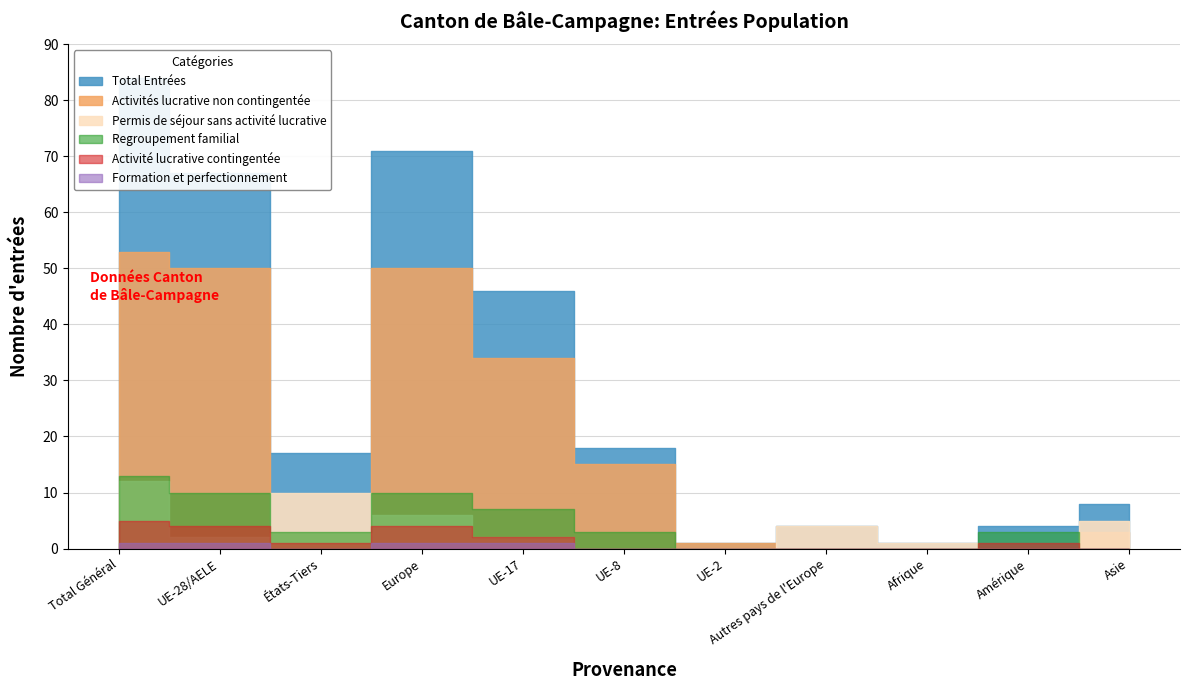

Is this an area chart (filled region under the line)?

No